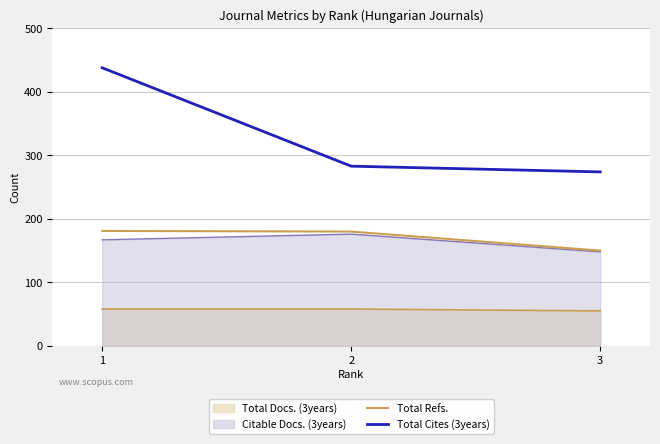

What is the value of the Total Refs. point at the 3rd from the left?

150